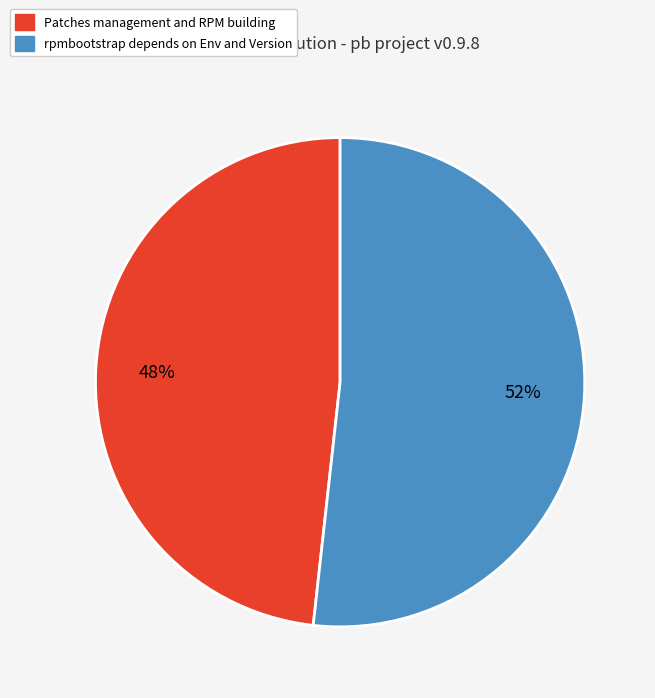

Which has a higher value, Patches management and RPM building or rpmbootstrap depends on Env and Version?

rpmbootstrap depends on Env and Version